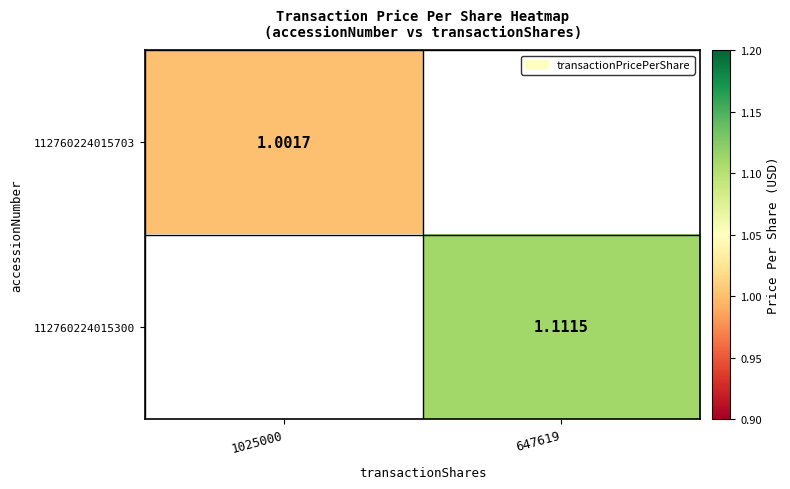

What is the total value across all series at 647619?

1.1